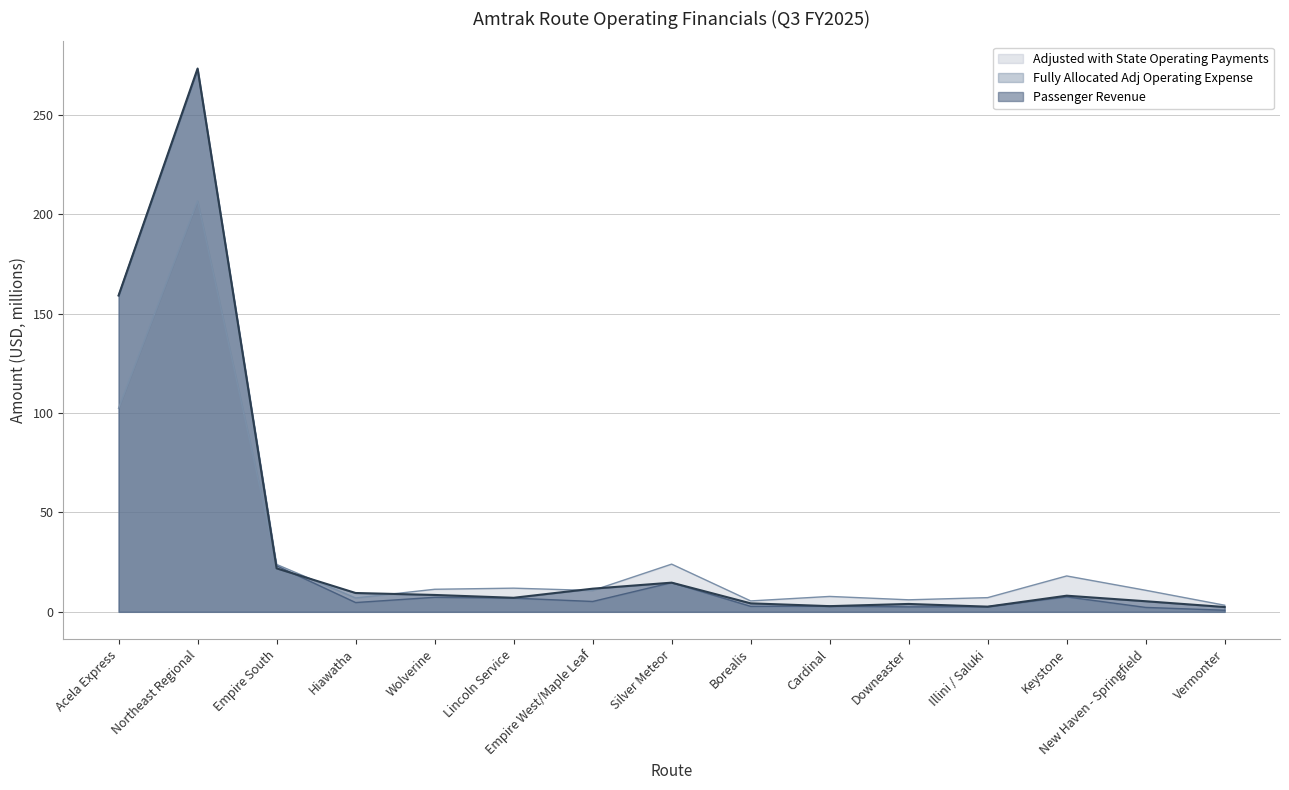

List the series in order of their overall mean, highest first.

Passenger Revenue, Fully Allocated Adj Operating Expense, Adjusted with State Operating Payments